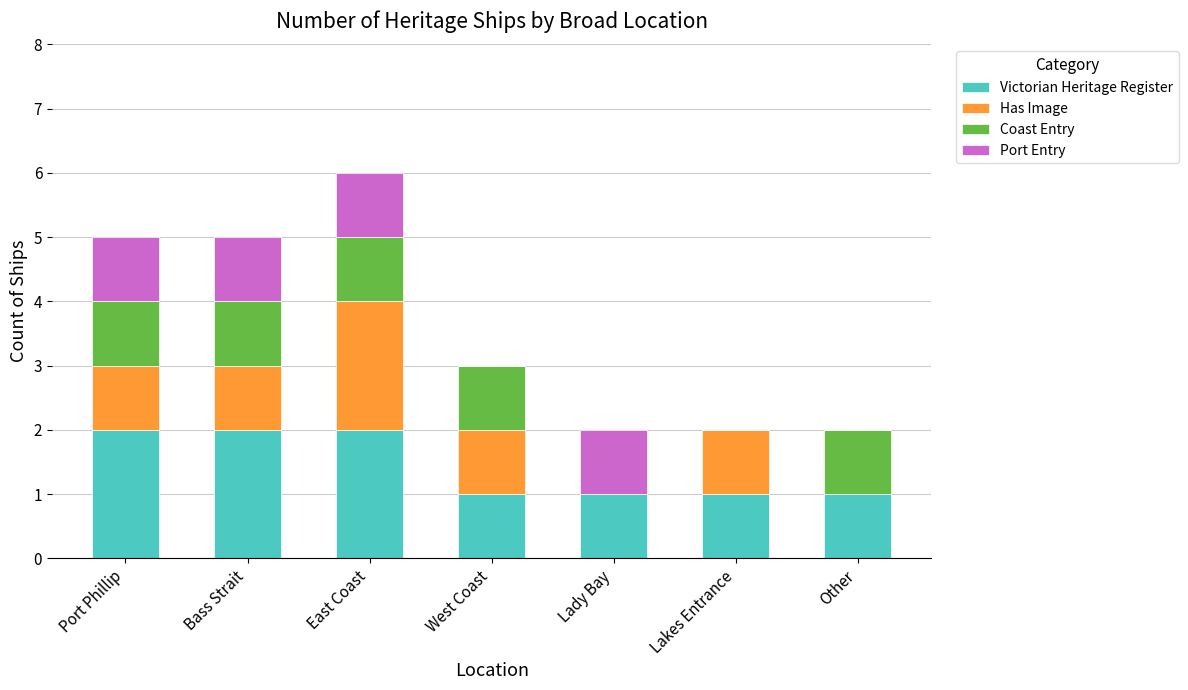

Is it true that Victorian Heritage Register equals 1 at Other?

True